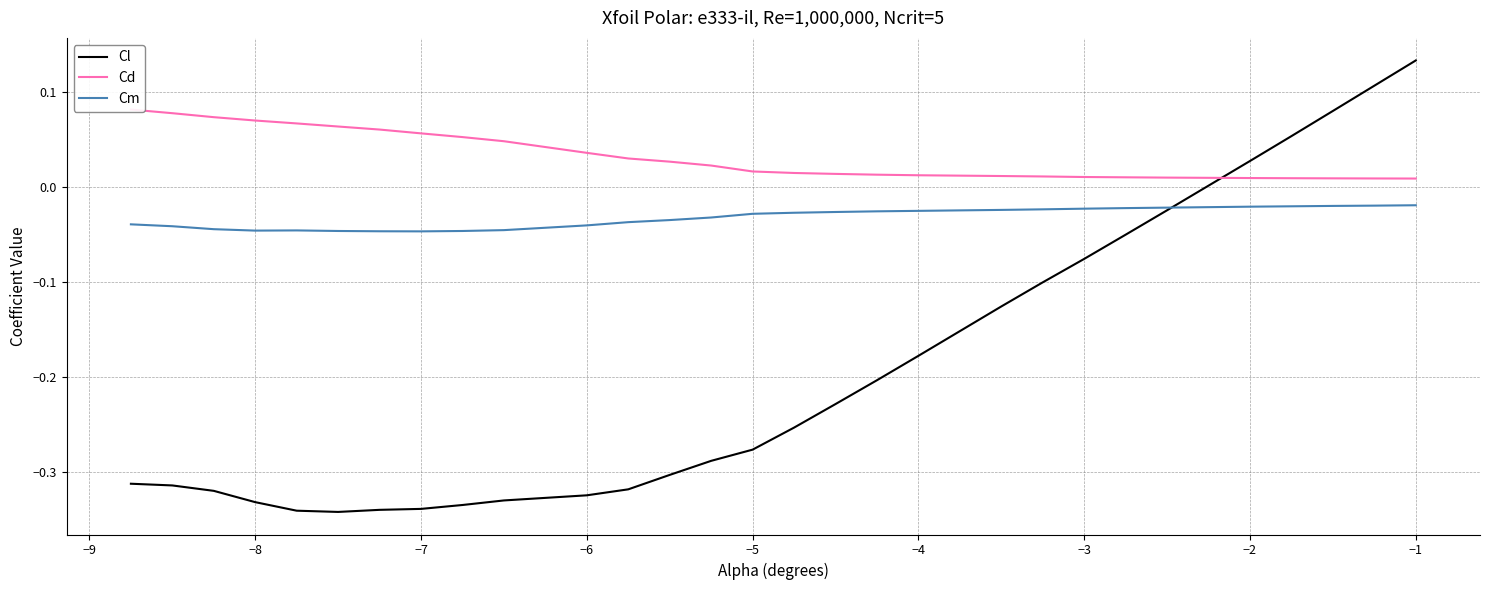

True or false: Cm and Cd intersect in this chart.

False